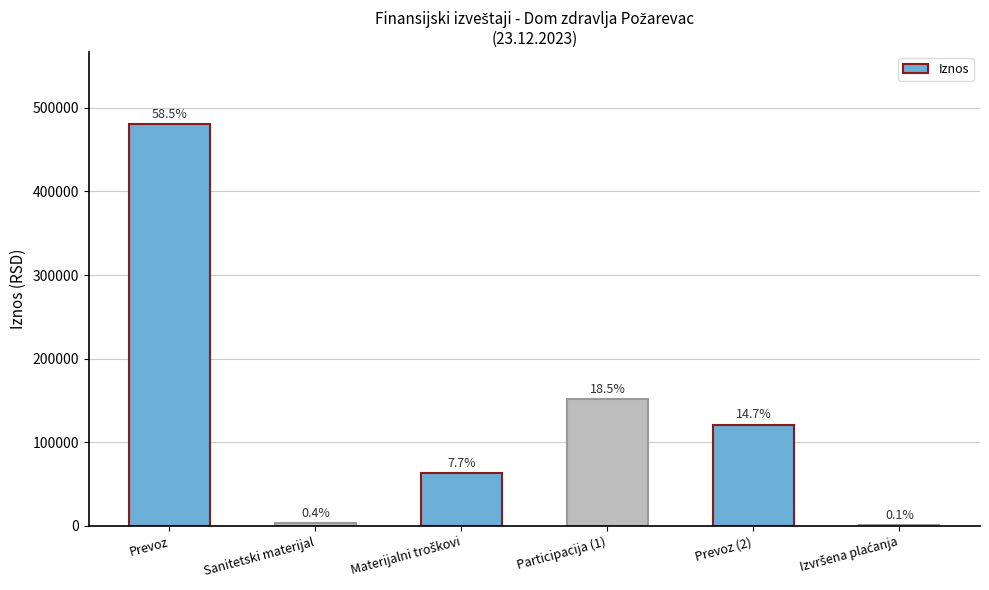

Are the bars horizontal?

No